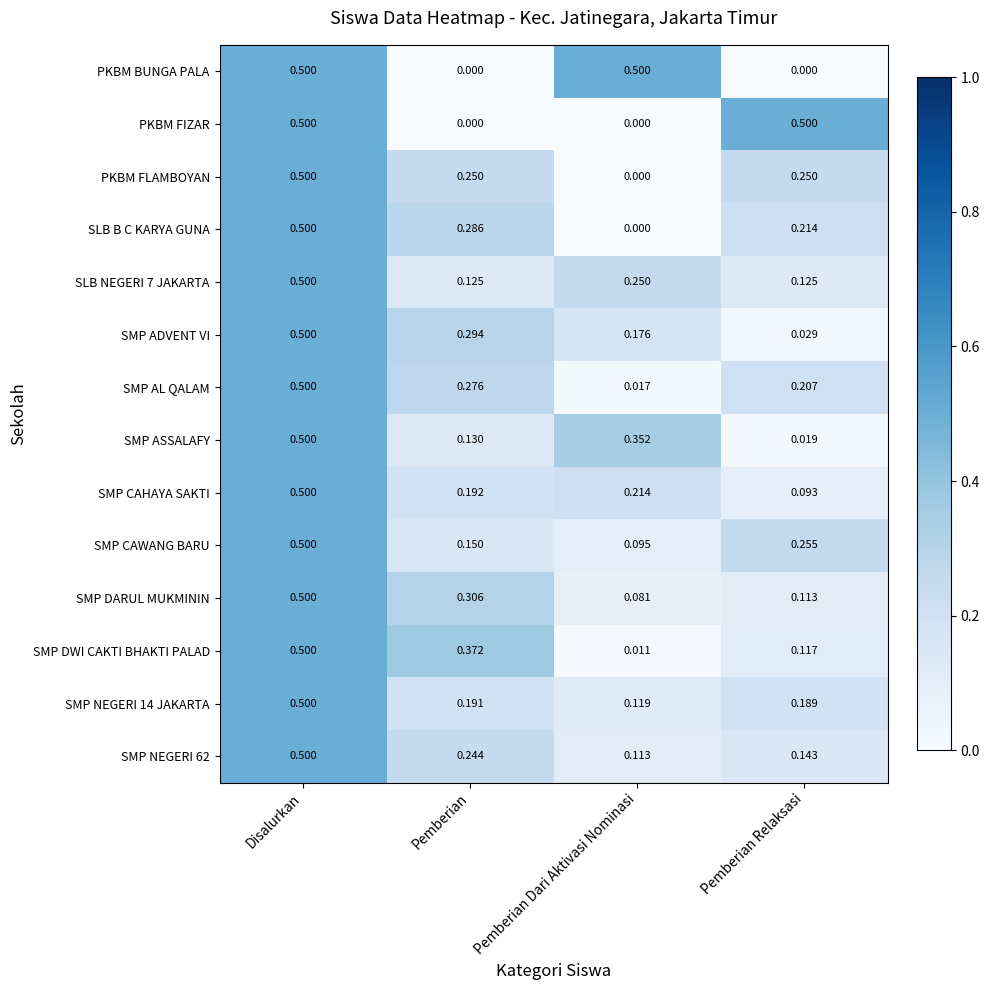

What is the spread (max minus min) of values at Pemberian Relaksasi?

0.5